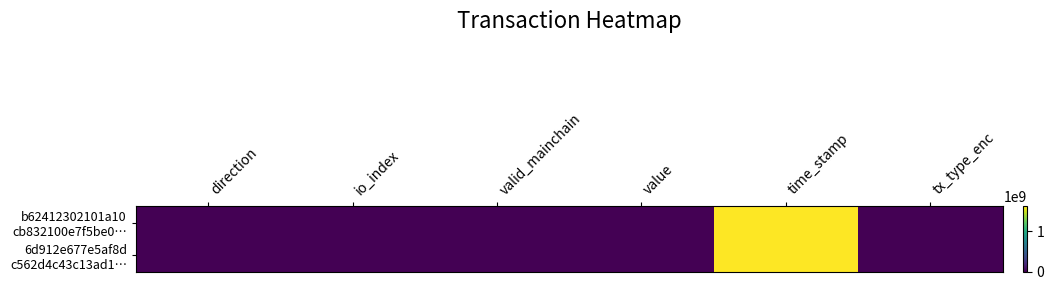

What is the spread (max minus min) of values at direction?

2.0